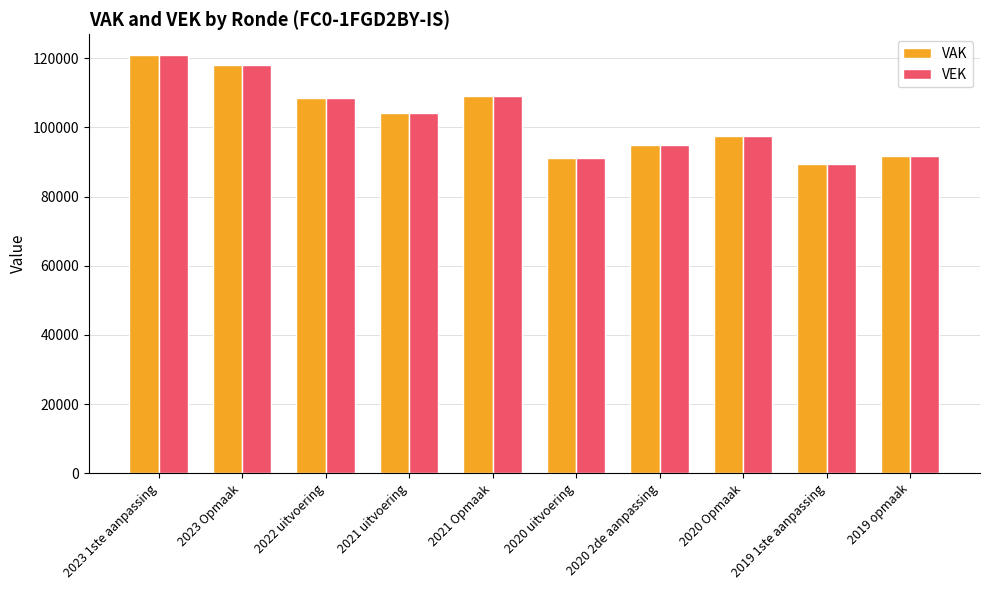

Does the chart contain any negative values?

No